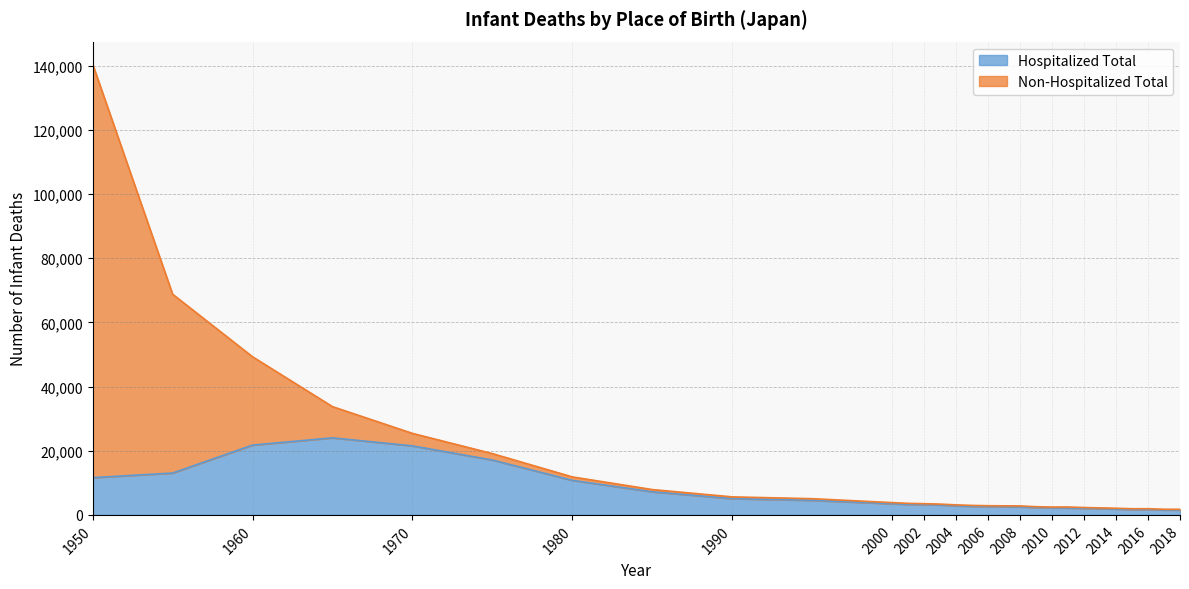

What is the maximum value for Hospitalized Total?

24021